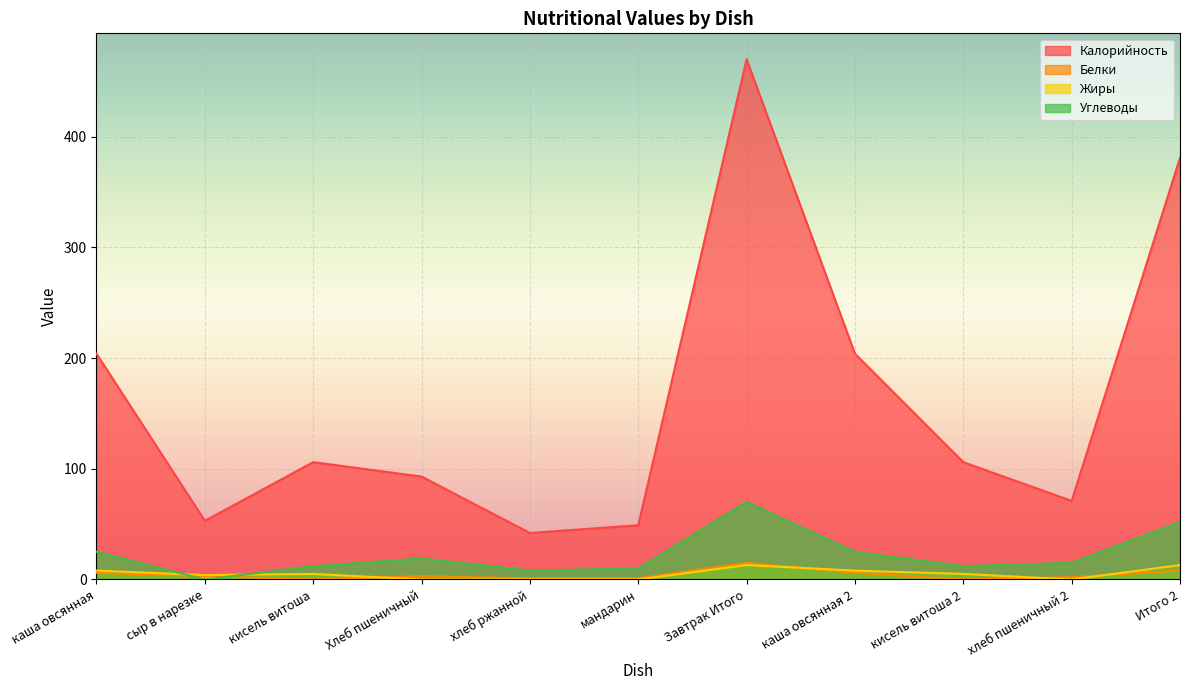

What is the average value of the Жиры series?

5